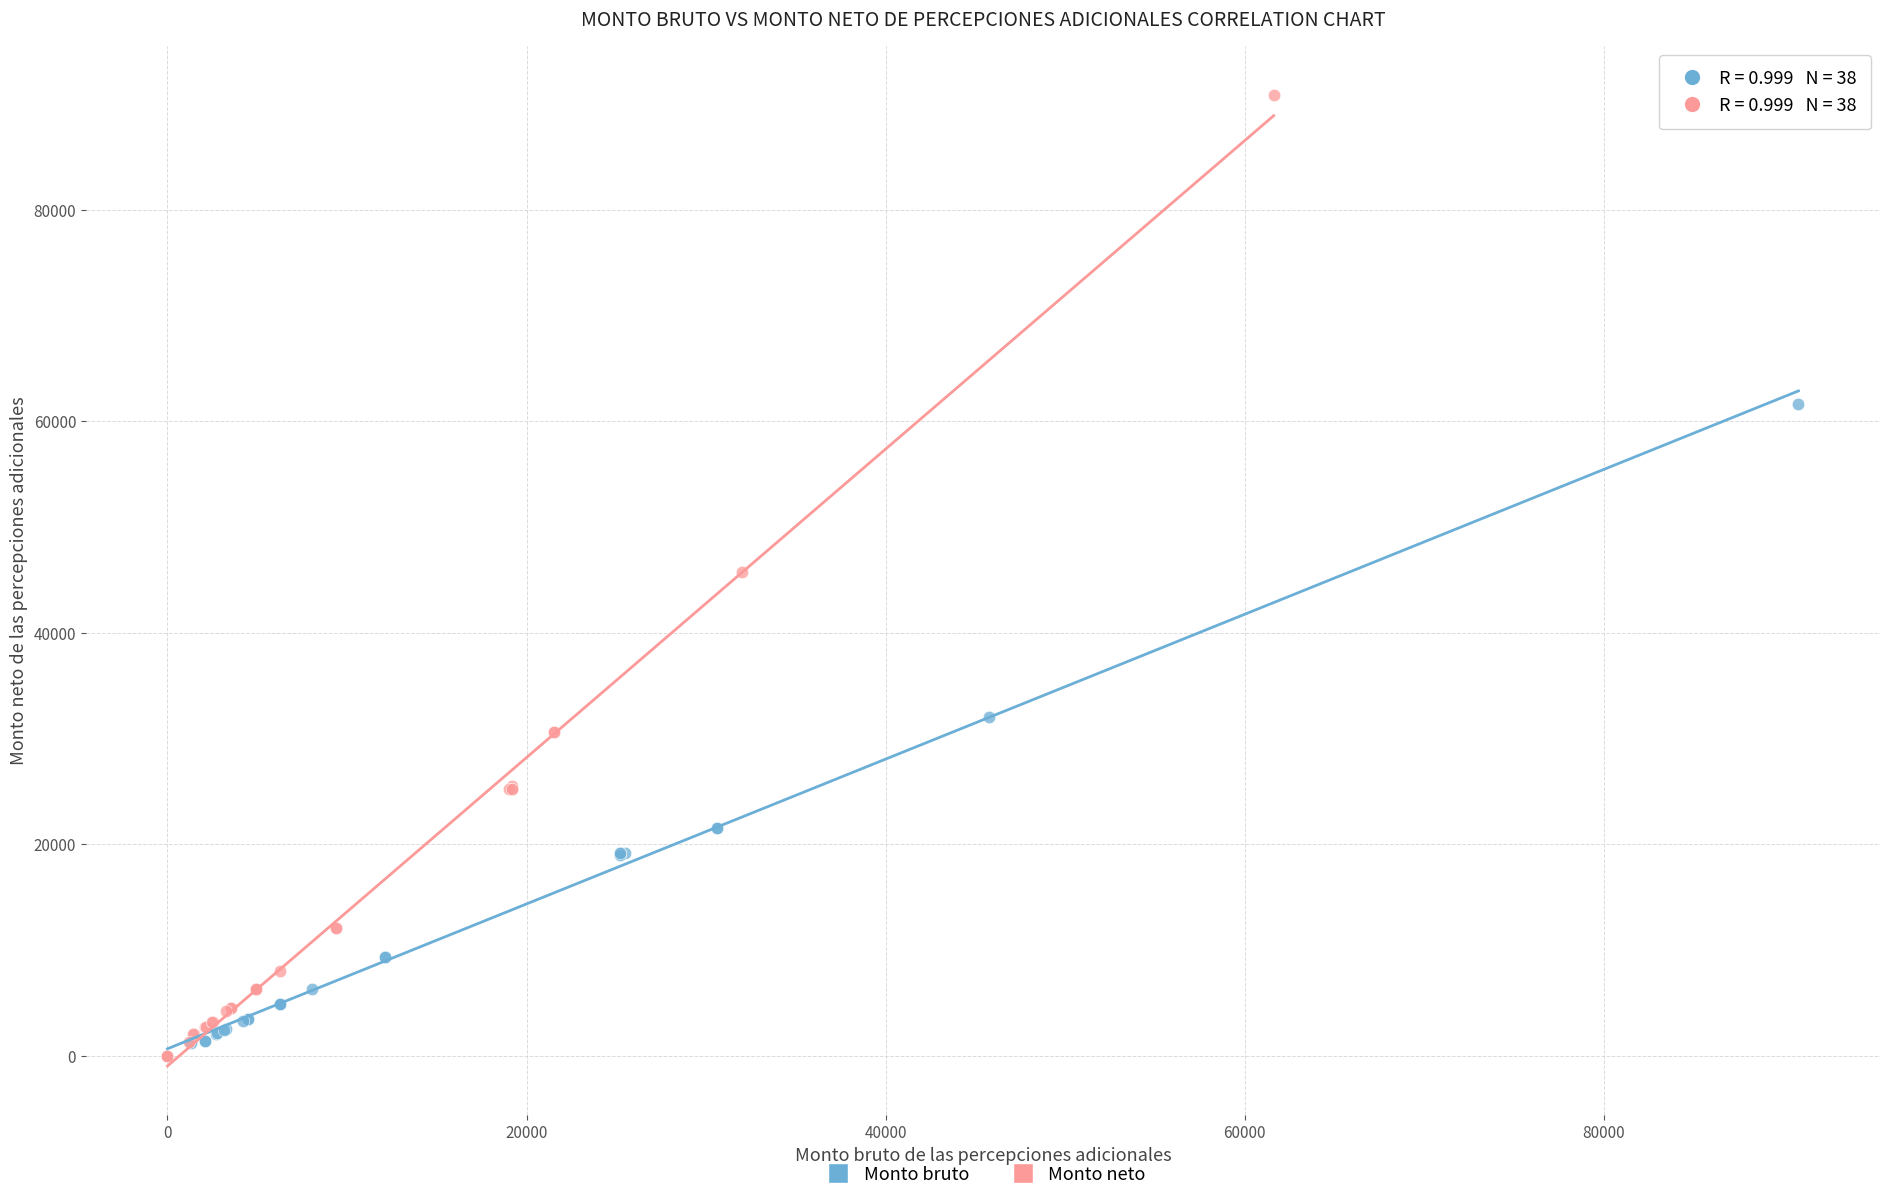

Which series contains the highest Y value?

Monto neto